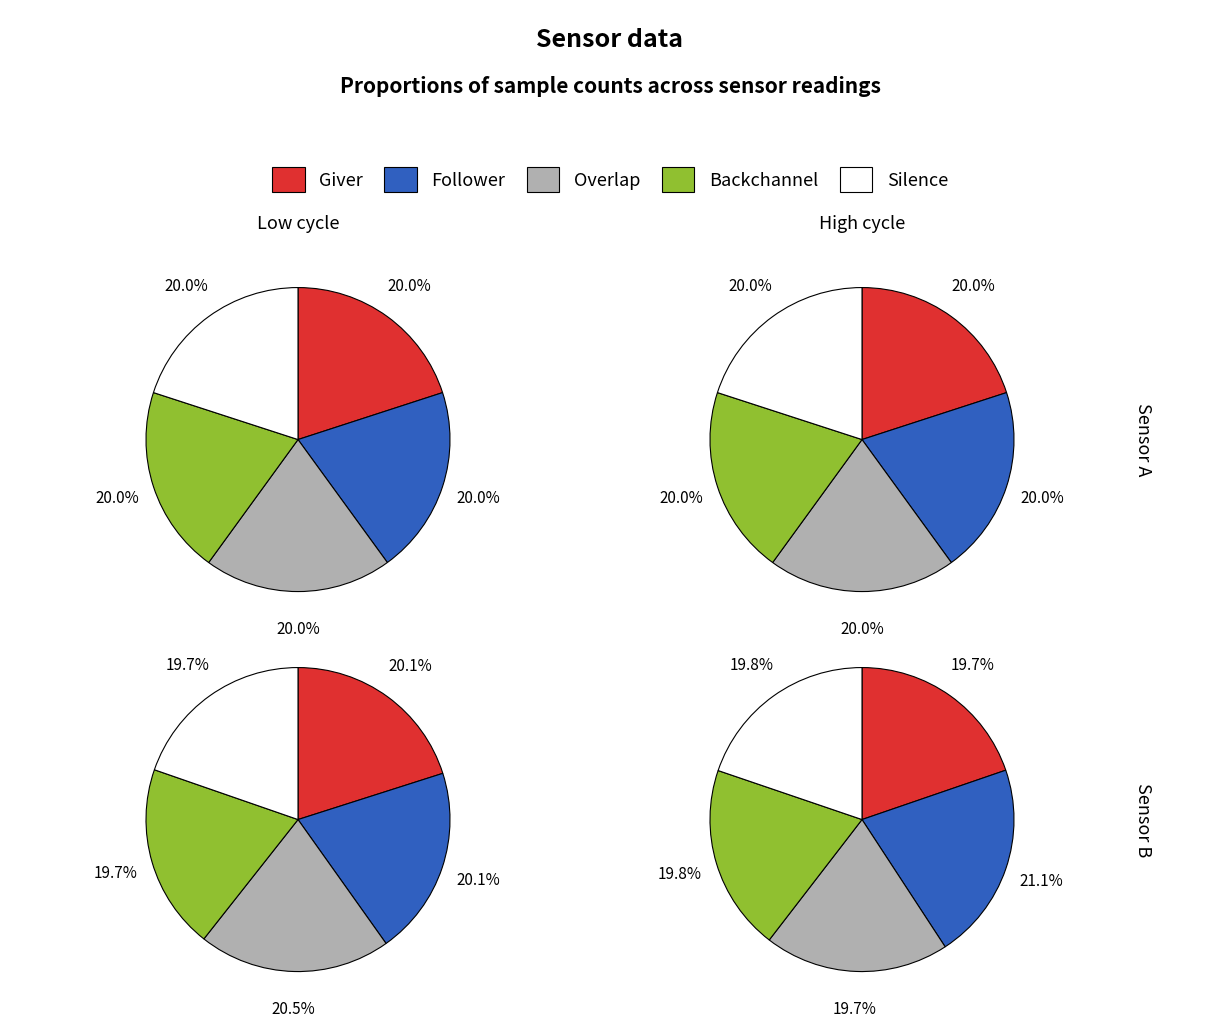

True or false: 27 accounts for 1% of the total.

False